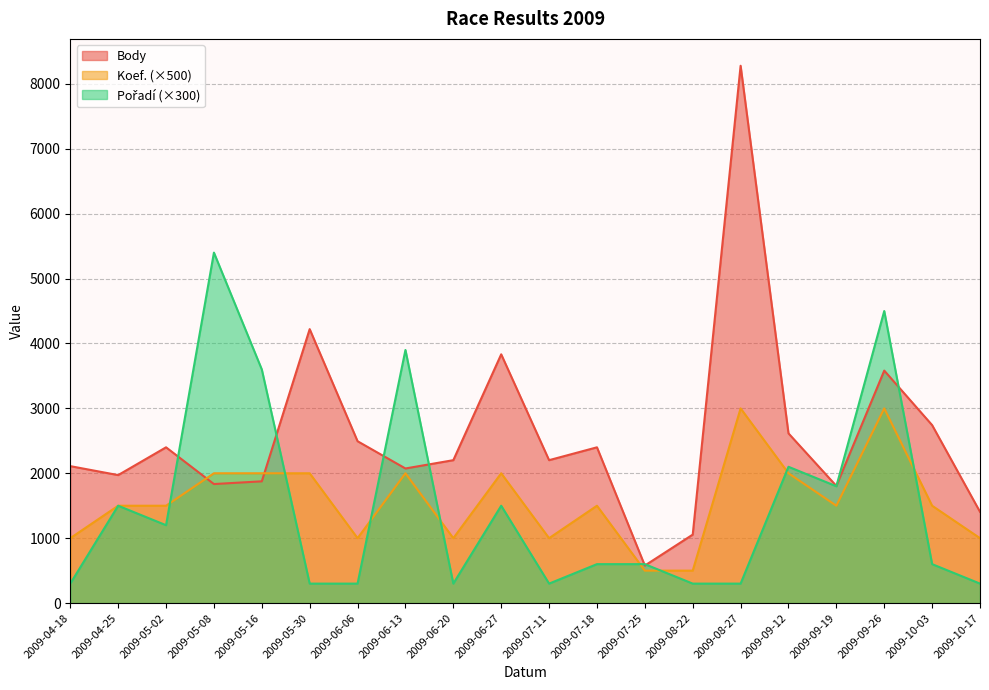

Is it true that Koef. equals 2086 at 2009-05-02?

False